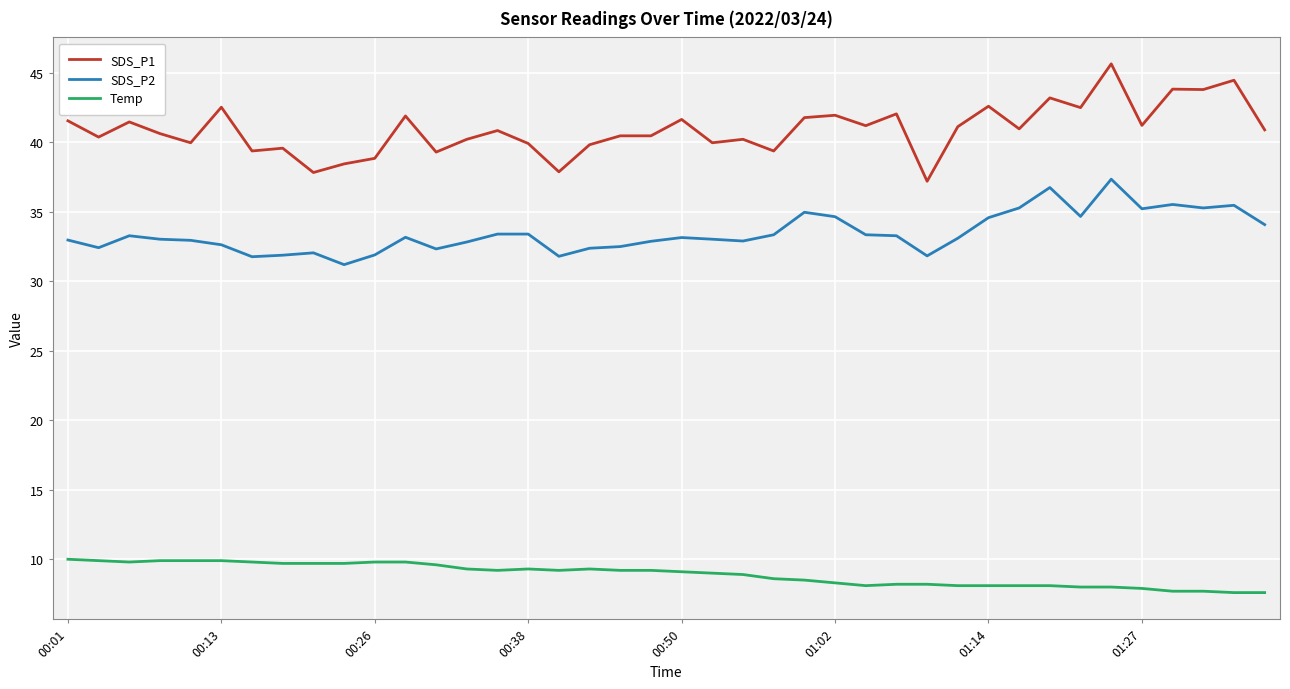

What is the sum of all Temp values?

356.0